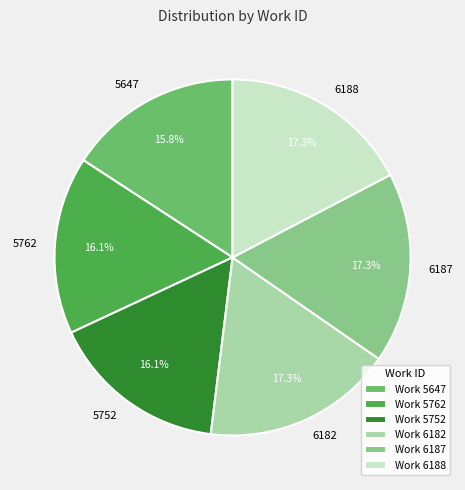

Count the number of slices in the pie.

6